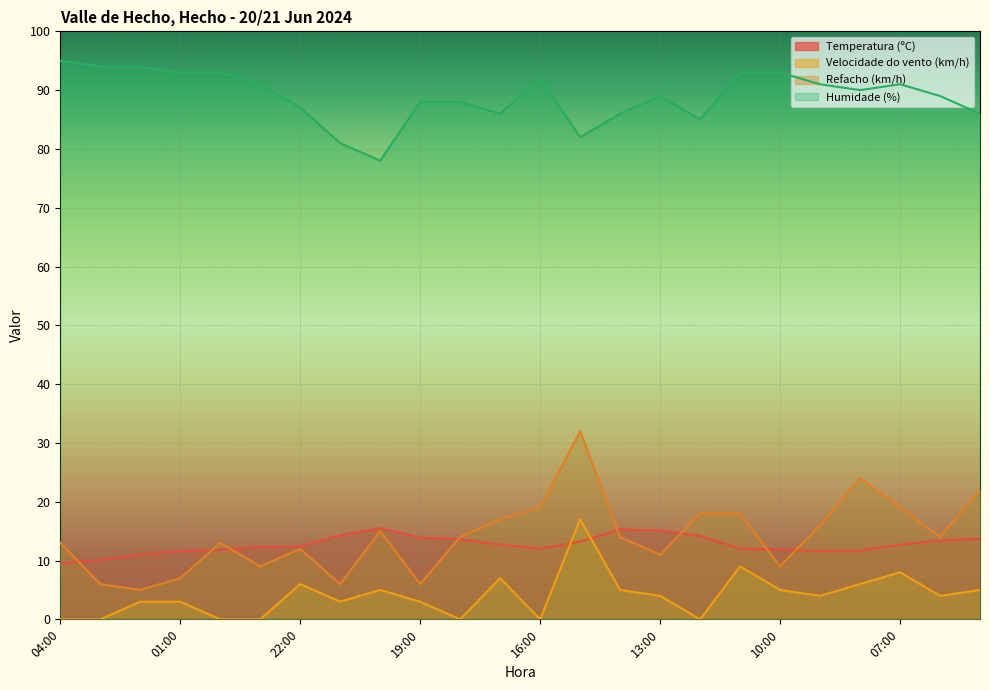

Where does the Velocidade do vento (km/h) series first go above 4?

22:00